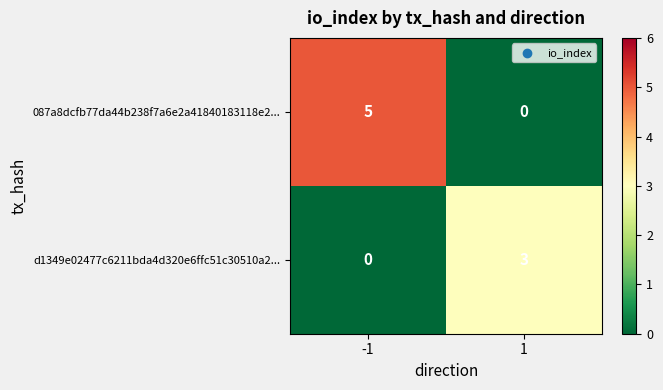

True or false: d1349e02477c6211bda4d320e6ffc51c30510a2... has a value of 4 at 1.

False